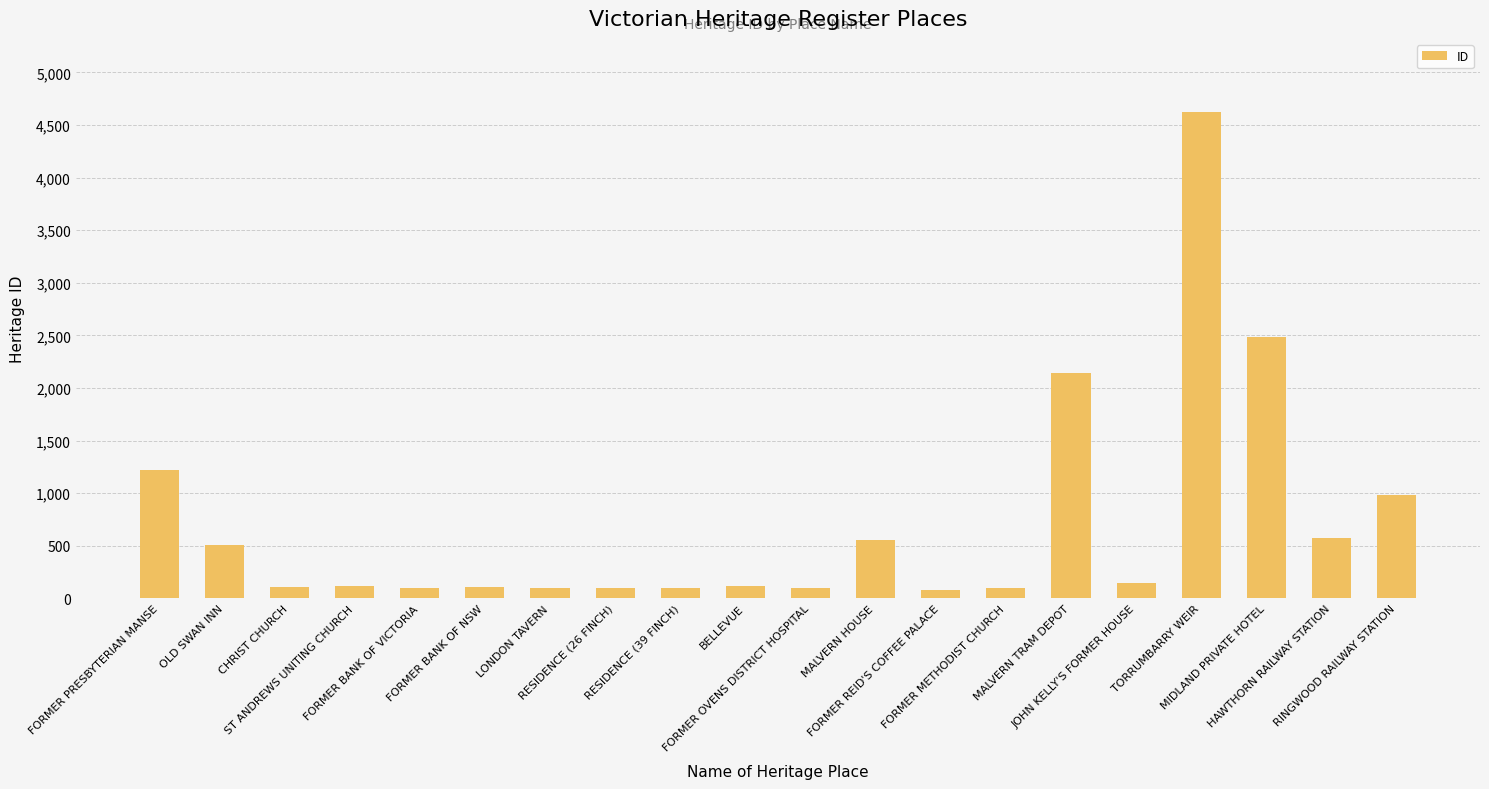

What is the greatest value displayed?

4624